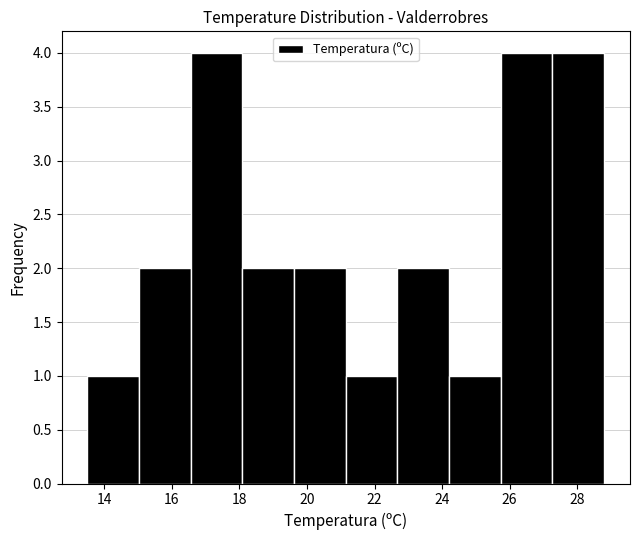

Reading left to right, transcribe this chart: for each bar, give the range it covers on the x-axis and its height. Neither the bar edges nor the heights are printed on the chart, so give them approximately, as read against the axes.

13.6 to 15.0: 1
15.0 to 16.6: 2
16.6 to 18.0: 4
18.0 to 19.6: 2
19.6 to 21.2: 2
21.2 to 22.6: 1
22.6 to 24.2: 2
24.2 to 25.8: 1
25.8 to 27.2: 4
27.2 to 28.8: 4